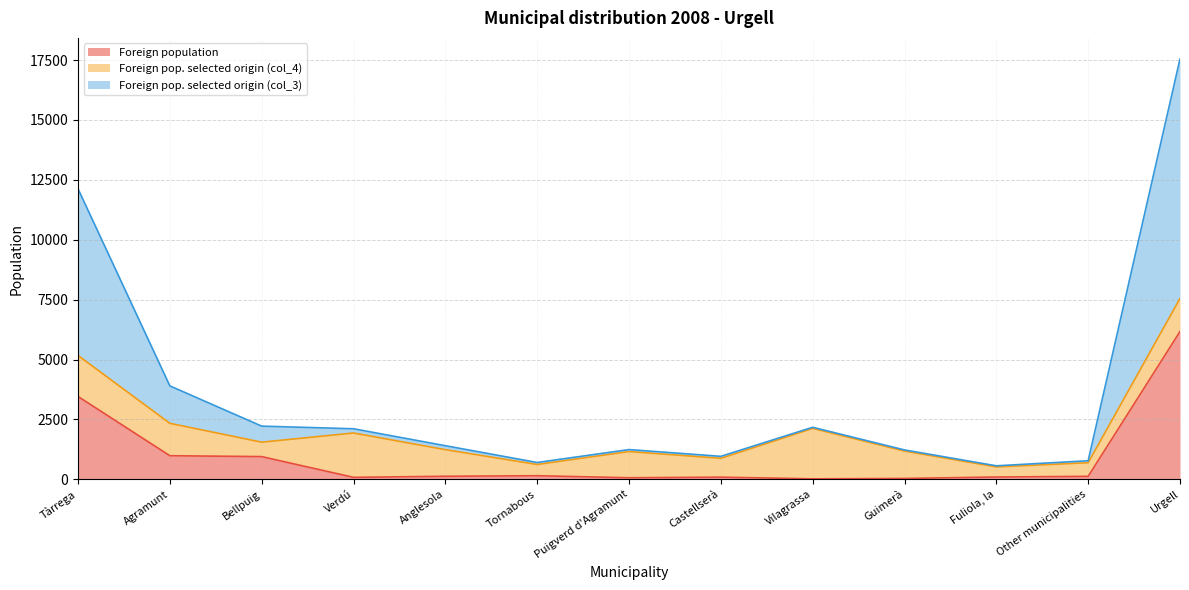

What is the total value across all series at Urgell?

17548